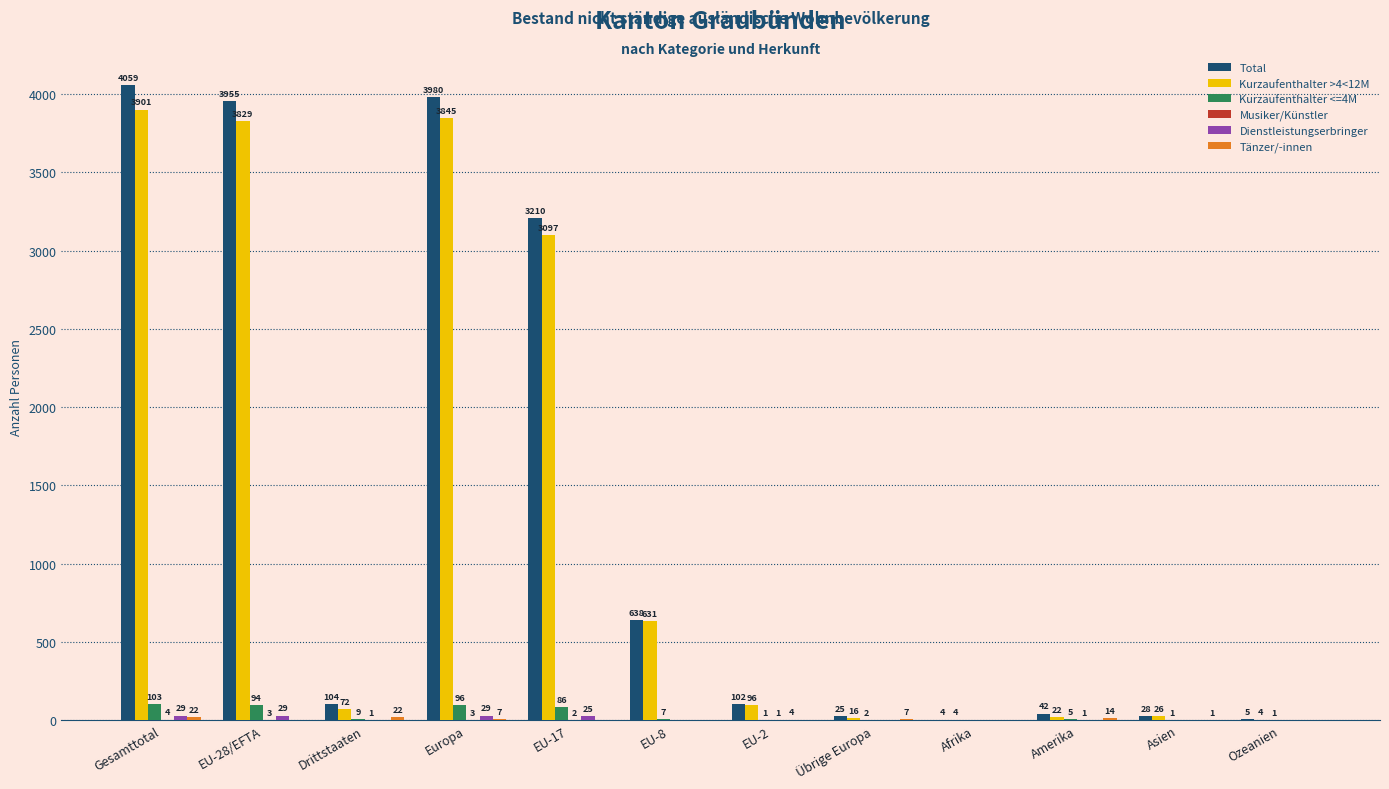

The Kurzaufenthalter <=4M series shows 1 at Ozeanien. True or false?

True